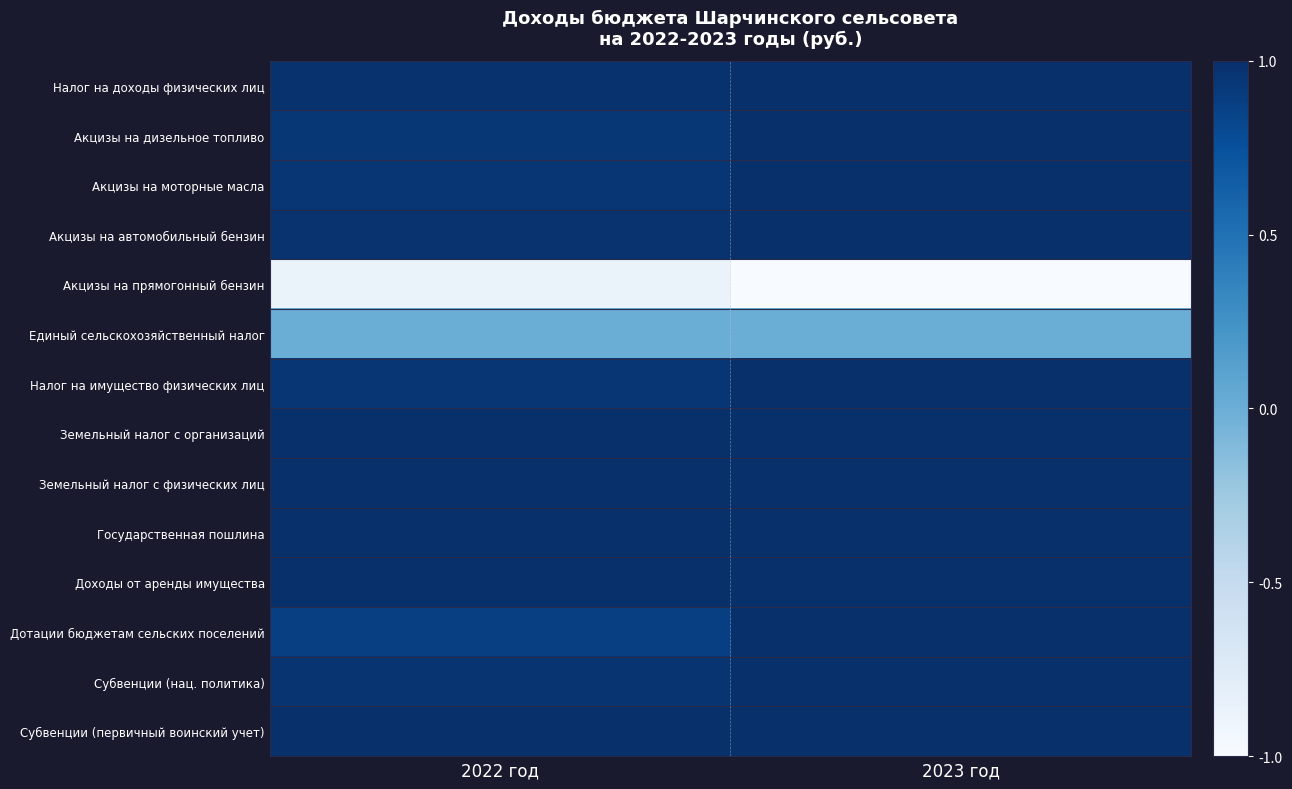

At how many categories does at least one series exceed 0?

2